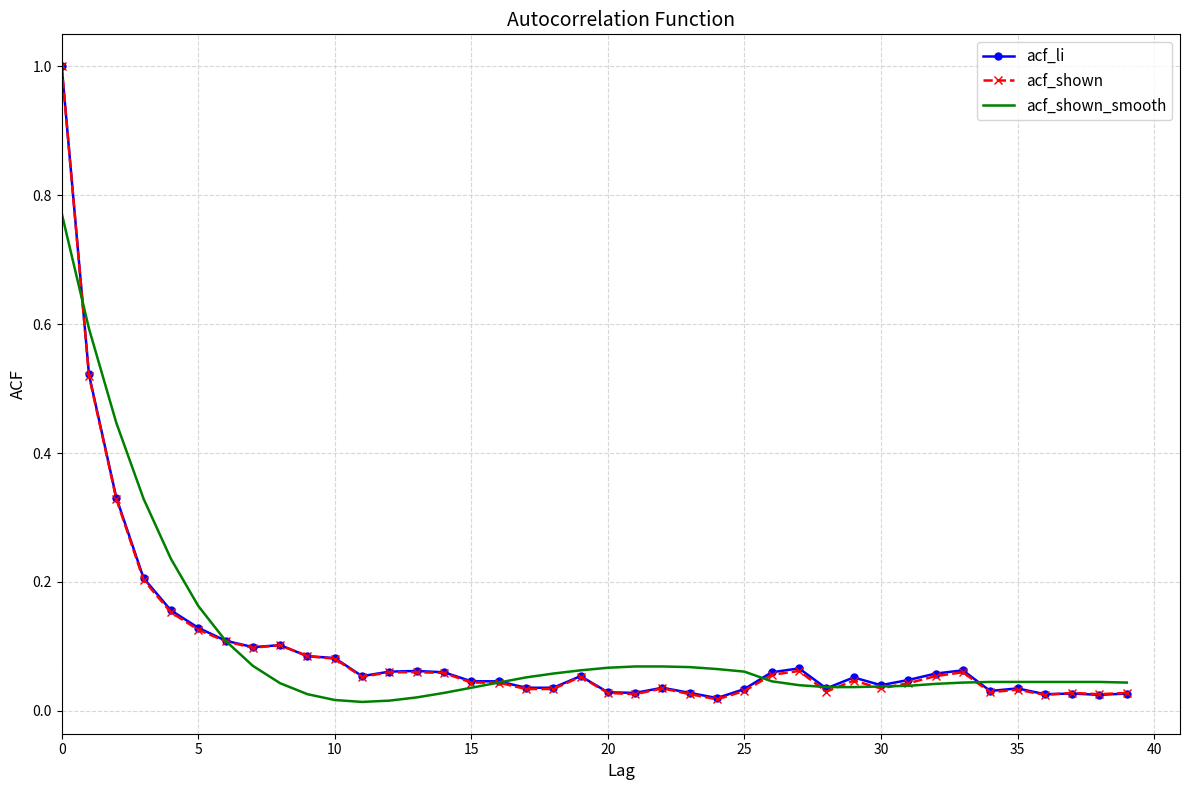

What is the greatest value displayed?

1.0